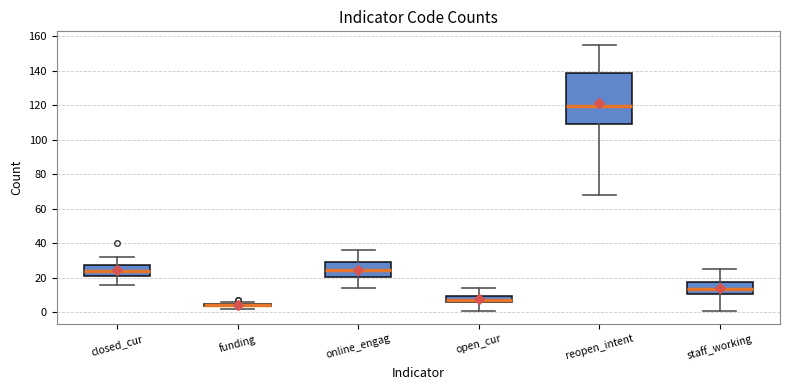

Where does the lower whisker of the box for open_cur end on the y-axis? The values are not printed on the chart, so give them approximately, as read against the axis.

2